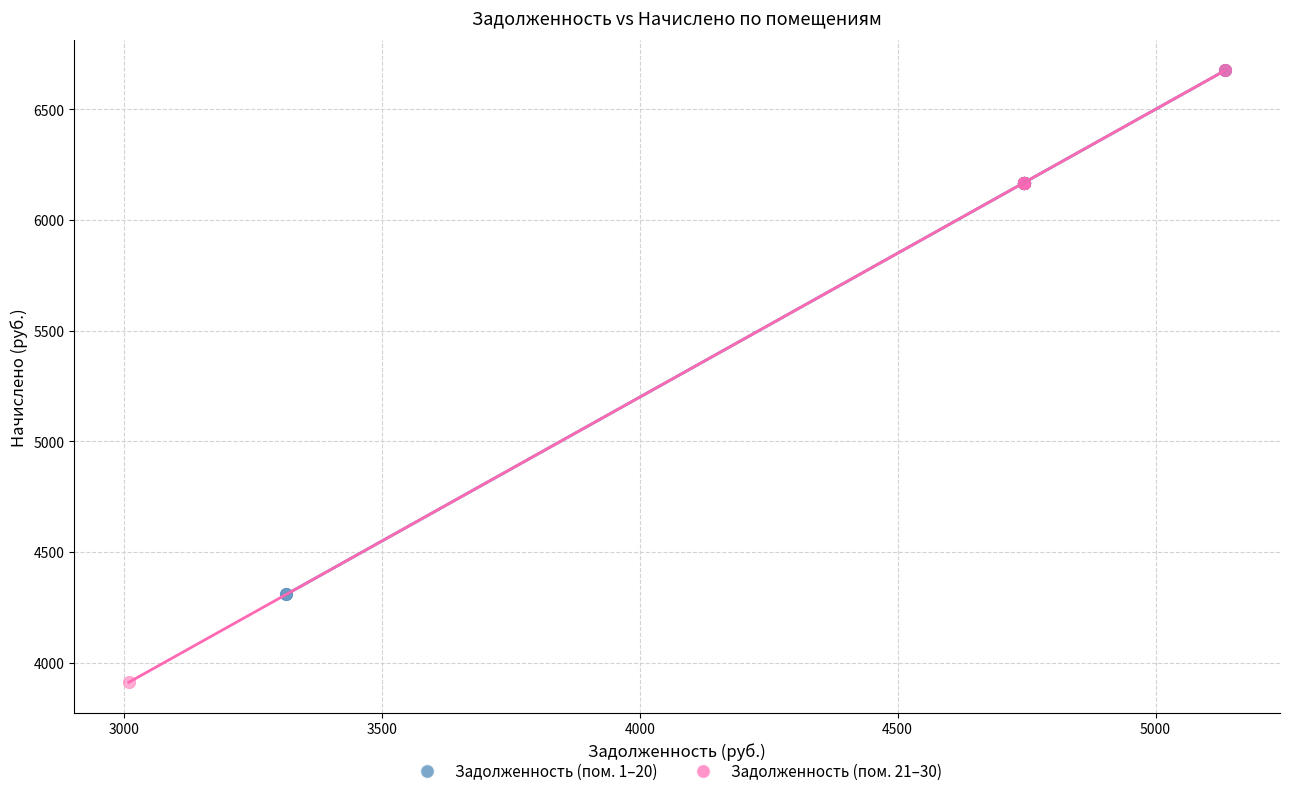

Which series has the widest spread of Y values?

Задолженность (пом. 21–30)